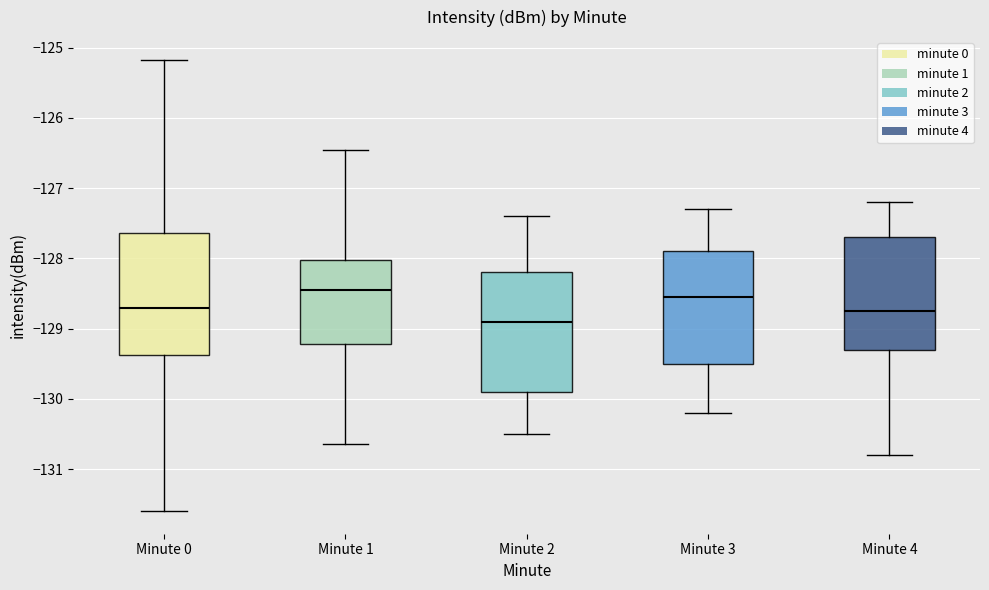

Where is the upper edge of the box for Minute 3 on the y-axis? The values are not printed on the chart, so give them approximately, as read against the axis.

-127.9